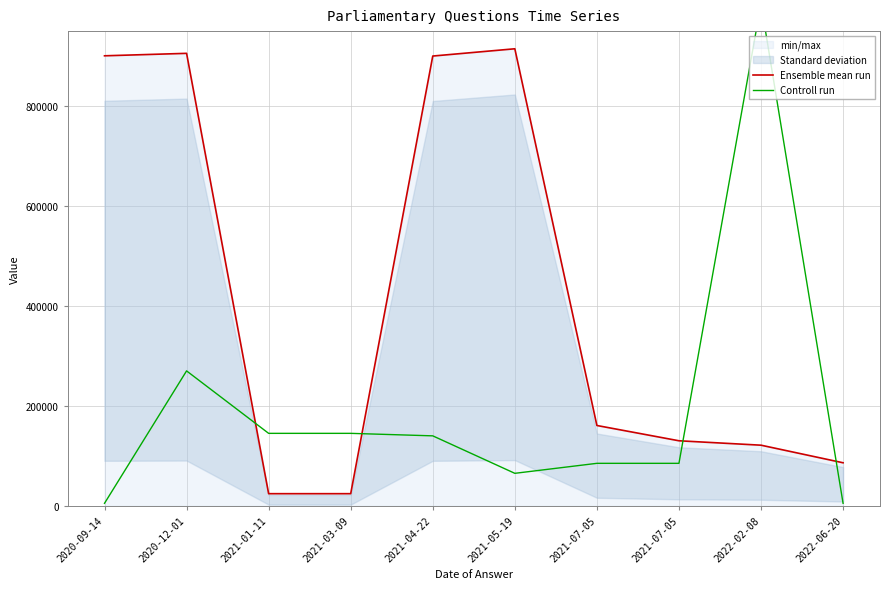

Is the value of Ensemble mean run at 2021-03-09 greater than the value of Controll run at 2021-05-19?

No